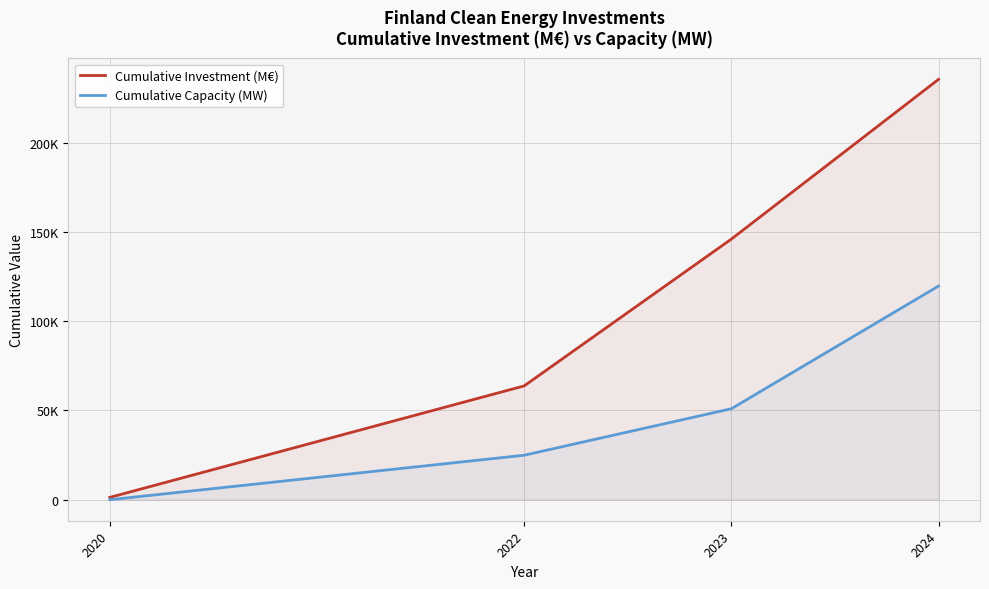

Between 2022 and 2024, which series saw the biggest shift?

Cumulative Investment (M€)